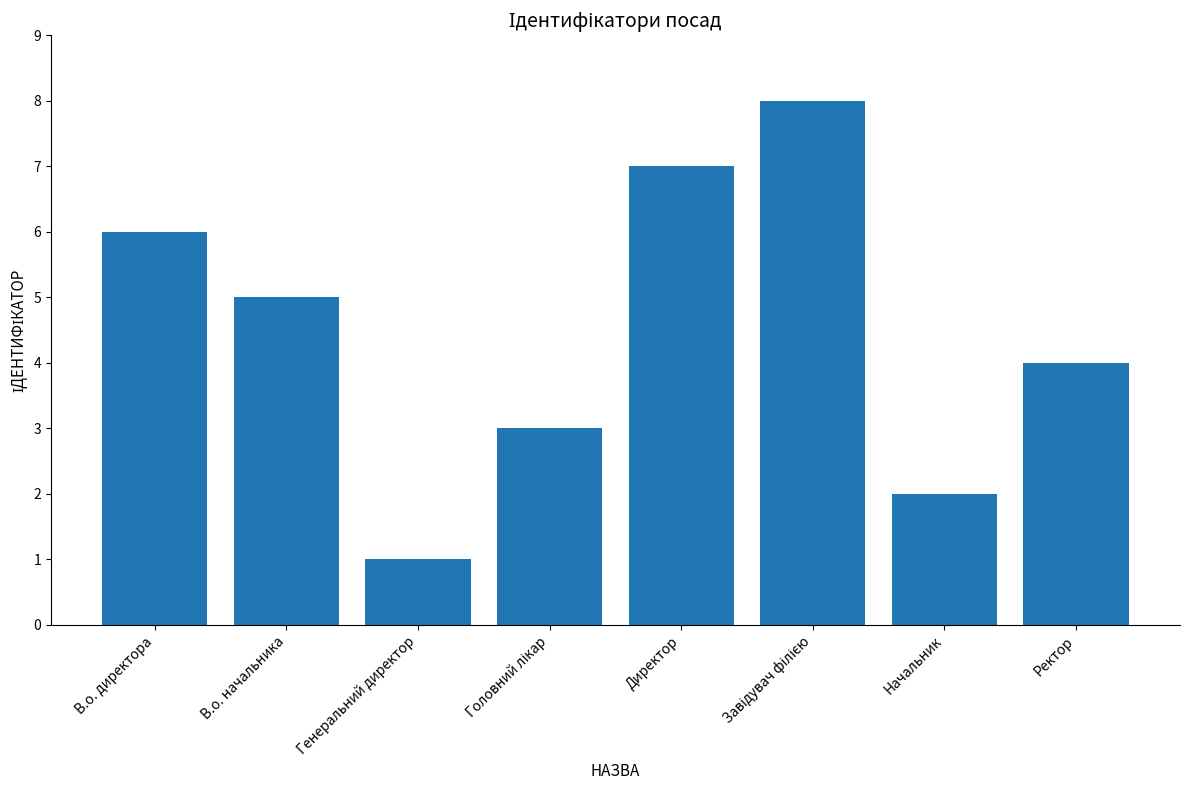

What is the difference between the second highest and minimum values?

6